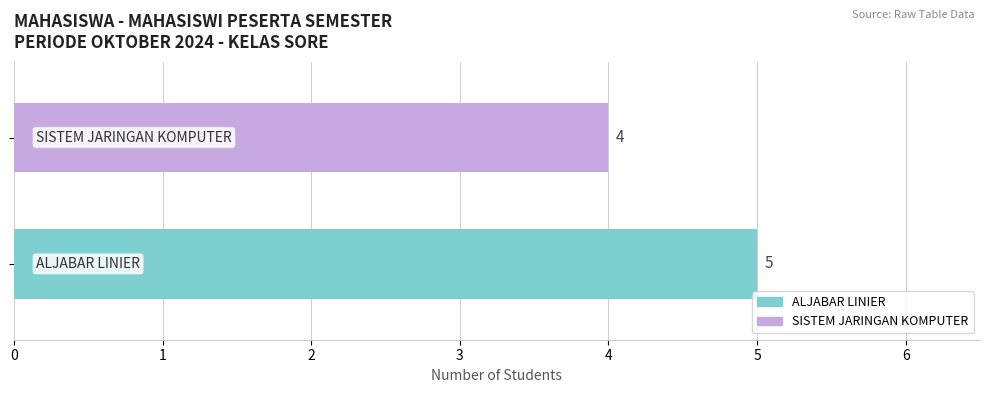

The value at ALJABAR LINIER is 5. True or false?

True